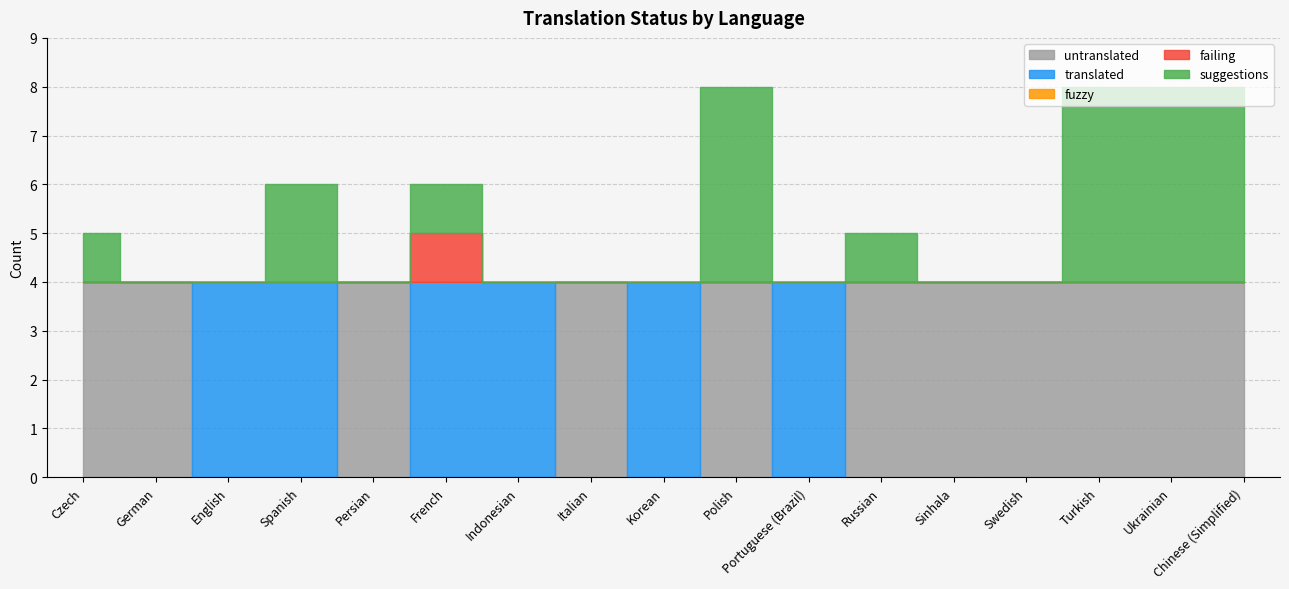

True or false: translated has more than 2 points higher than both neighbors.

False